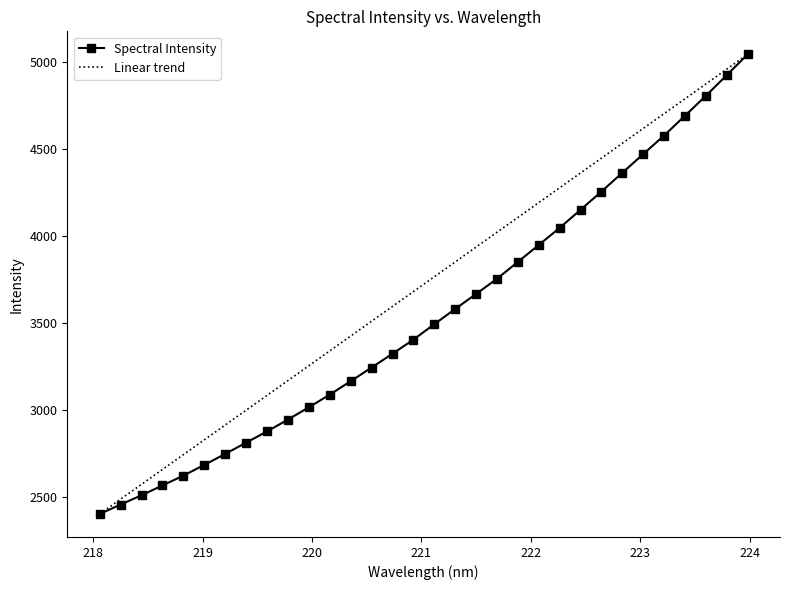

What is the minimum value shown in the chart?

2402.9